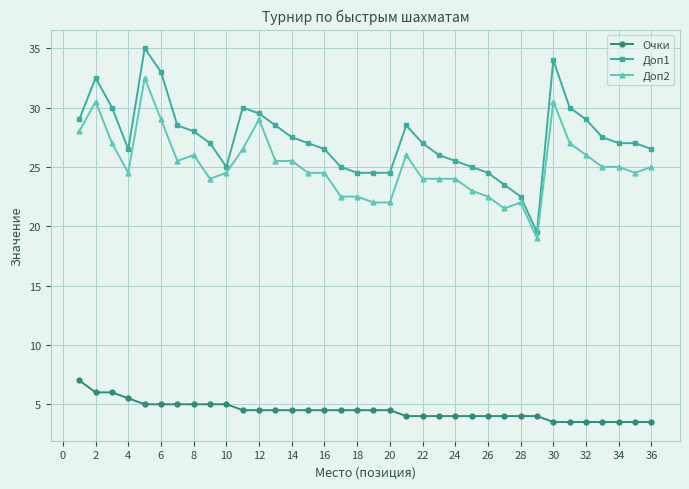

Rank the series by their maximum value, from highest to lowest.

Доп1, Доп2, Очки